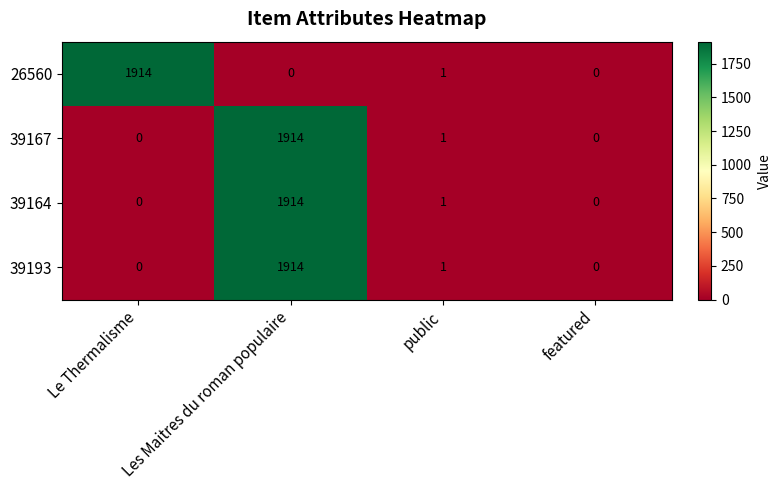

What is the spread (max minus min) of values at Les Maitres du roman populaire?

1914